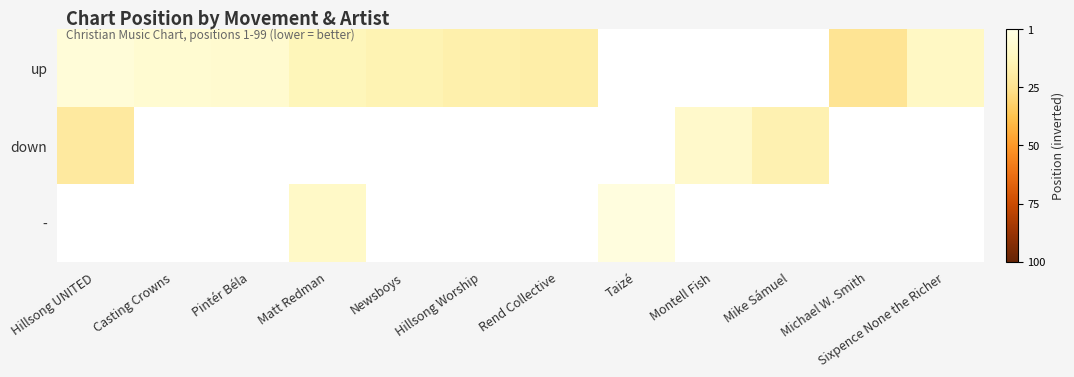

The - series shows 24.3 at Matt Redman. True or false?

False